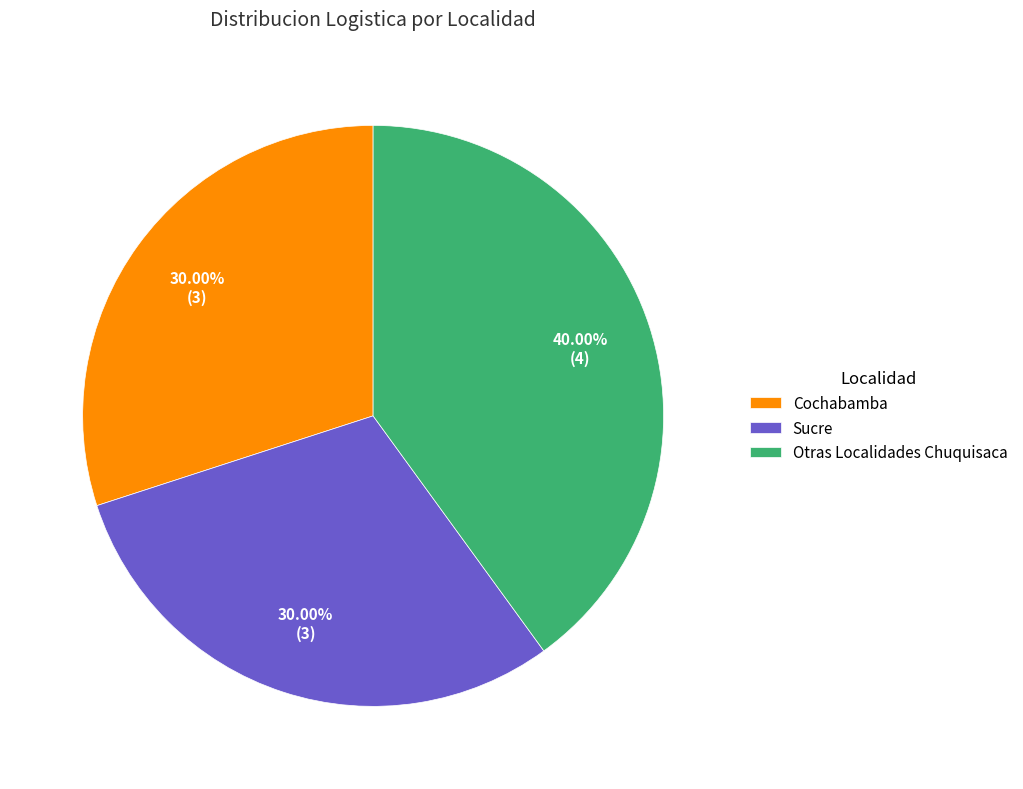

How many segments does this pie chart have?

3